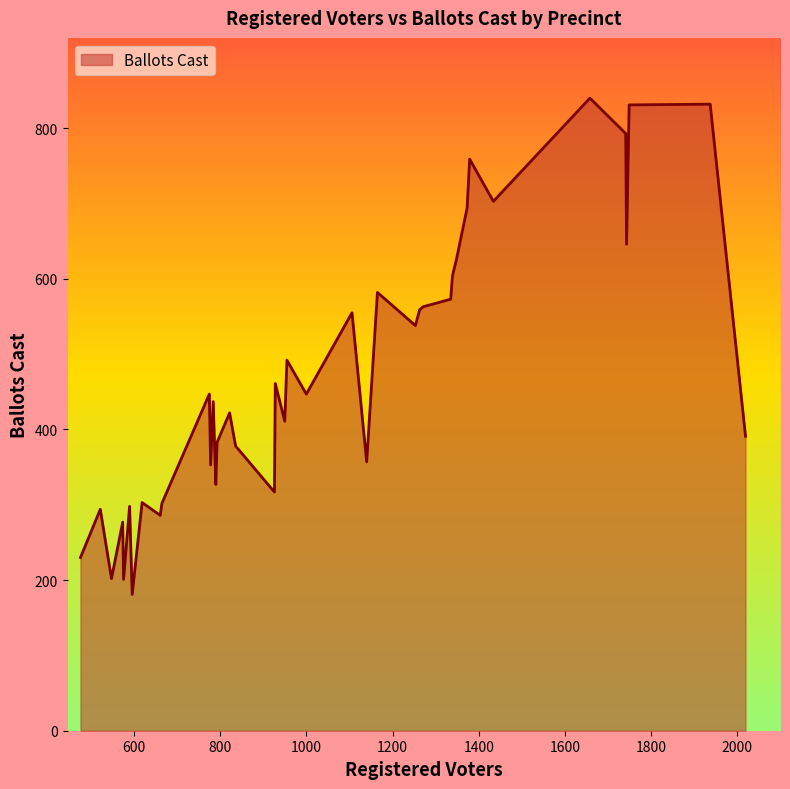

What is the smallest value displayed?

181